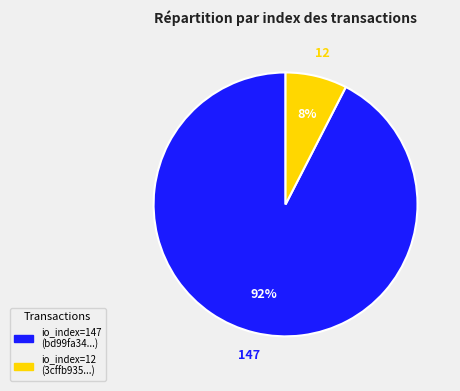

To the nearest percent, what is the average slice percentage?

50%